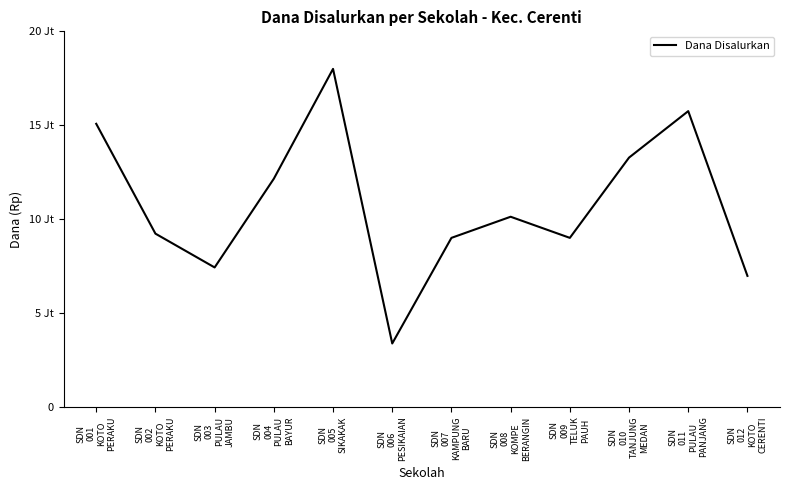

At which category does the chart reach its peak across all series?

SDN
005
SIKAKAK